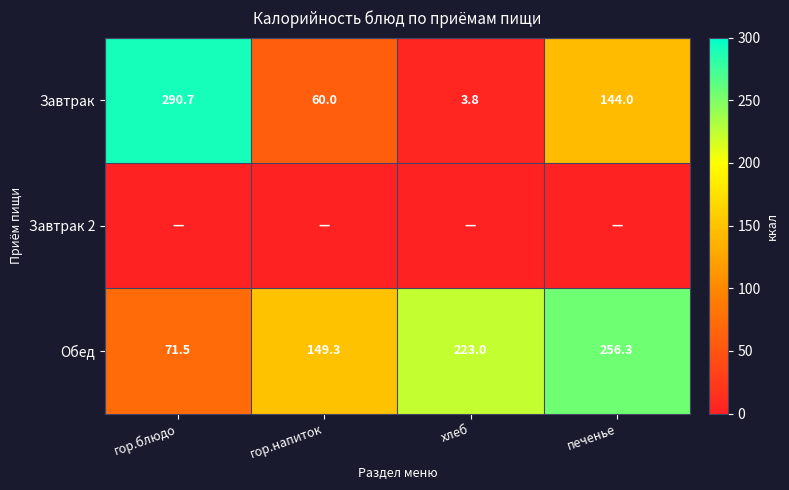

What is the sum of all Завтрак values?

498.5